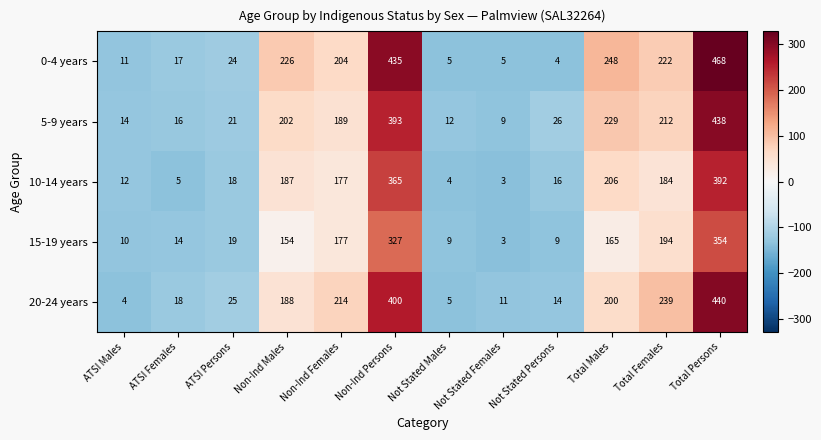

Where does the 10-14 years series first go above 177?

Non-Ind Males